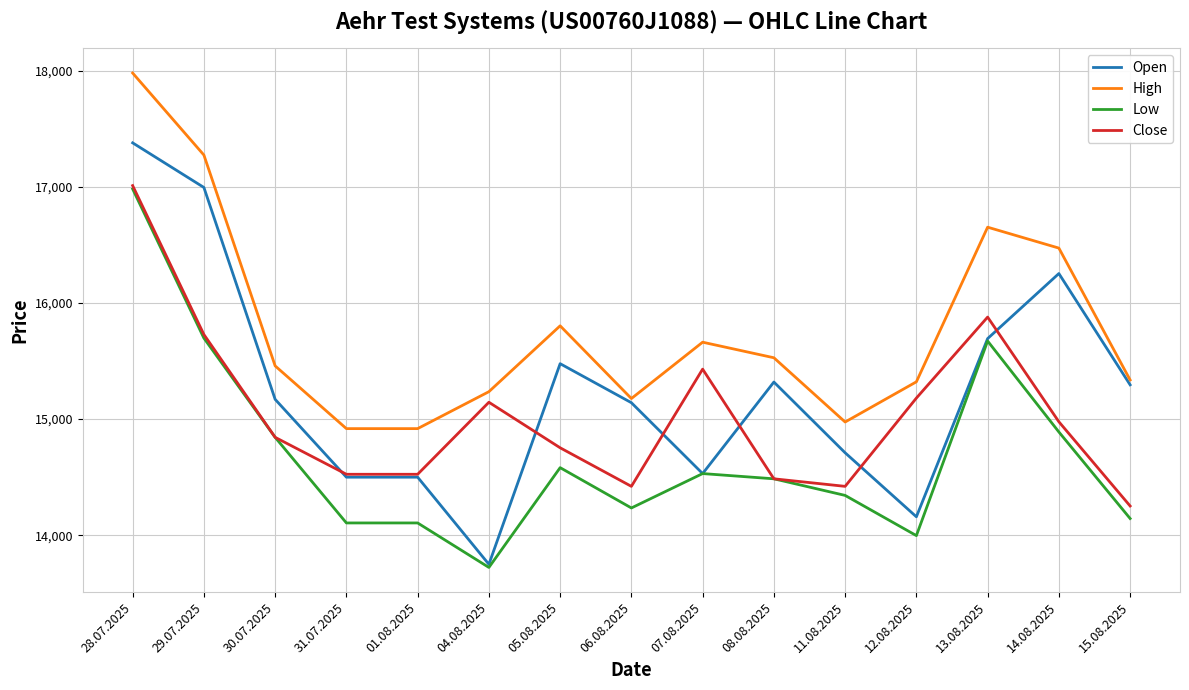

The value of Close at 06.08.2025 is 20124. True or false?

False